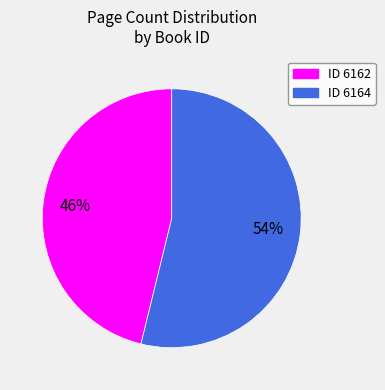

To the nearest percent, what is the difference between the largest and smallest slice percentages?

8%